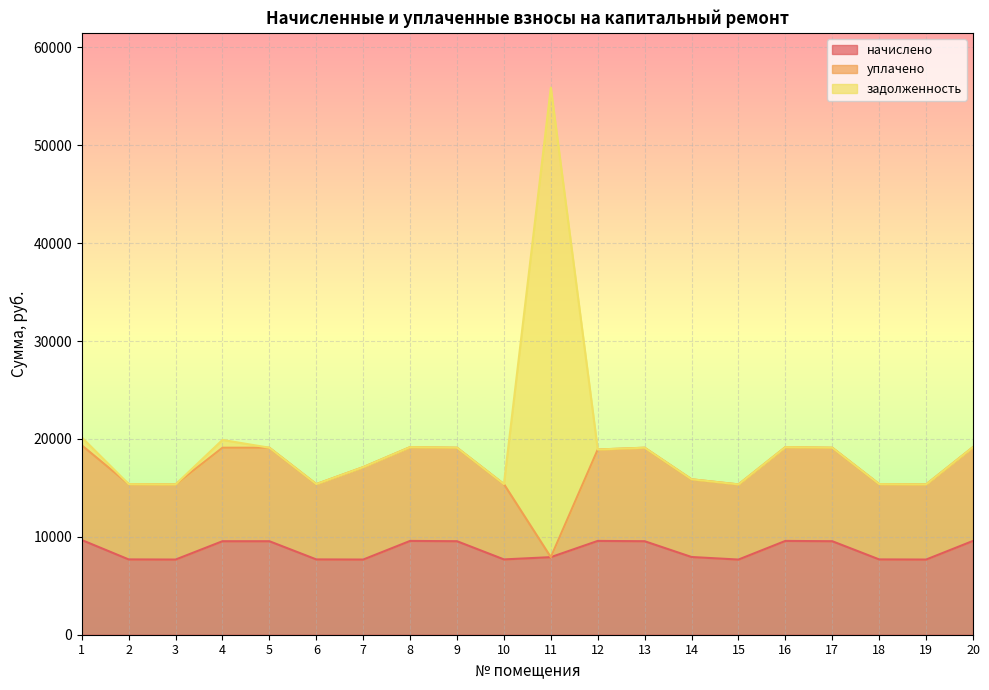

What is the sum of the задолженность values at 6 and 1?

806.4